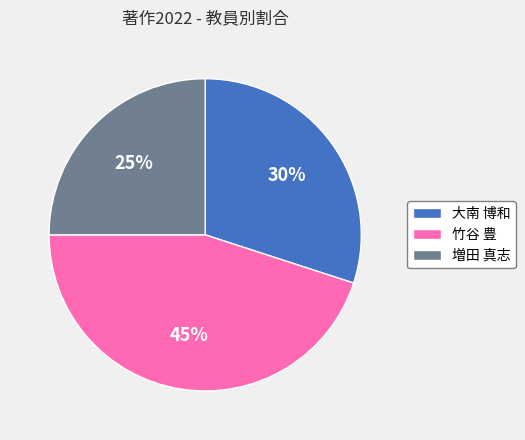

Does 大南 博和 account for over 50% of the chart?

No